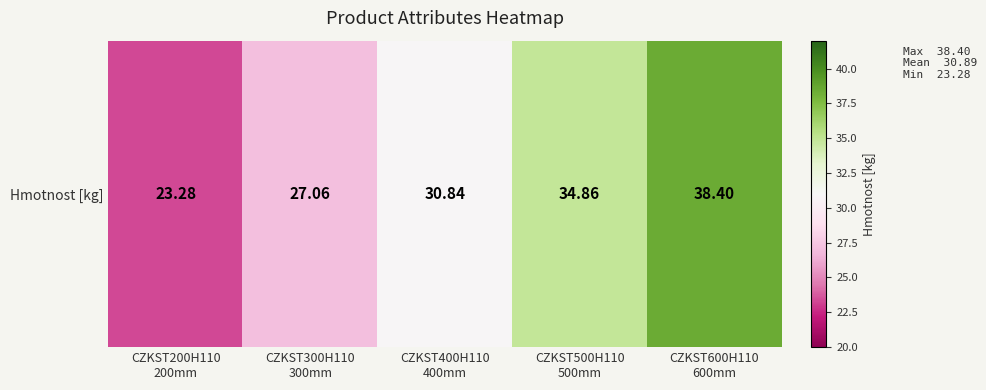

Where is the data nearest to the value 30?

CZKST400H110
400mm